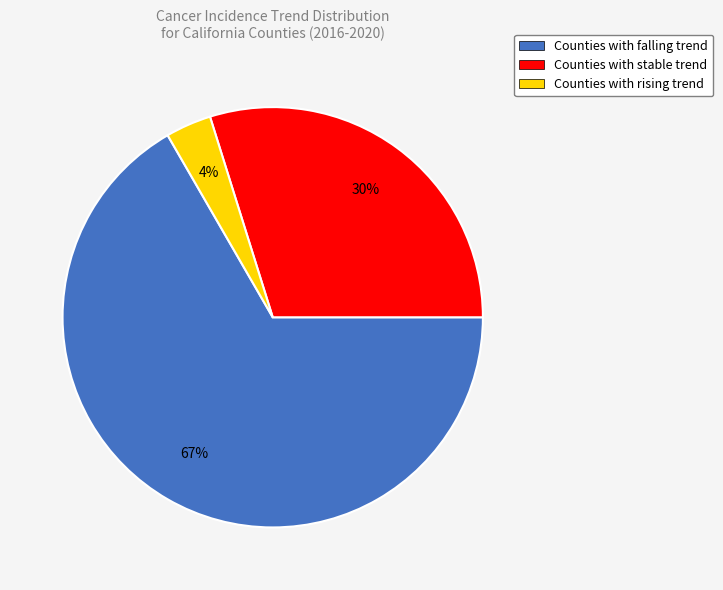

True or false: Counties with rising trend accounts for 4% of the total.

True